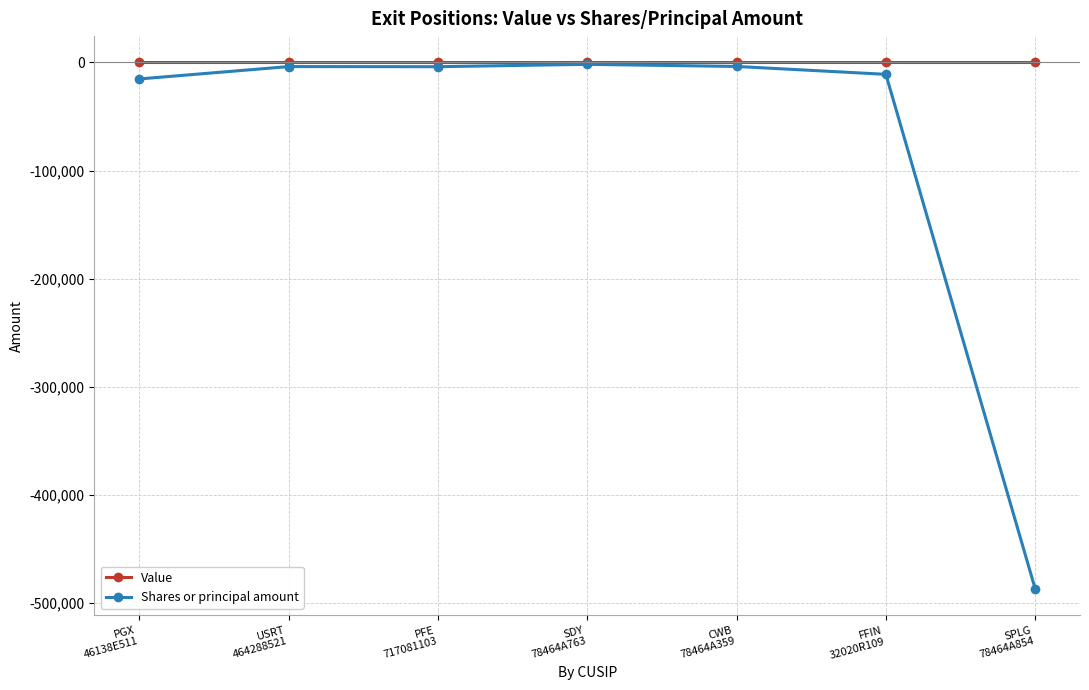

List the series in order of their overall mean, lowest first.

Shares or principal amount, Value